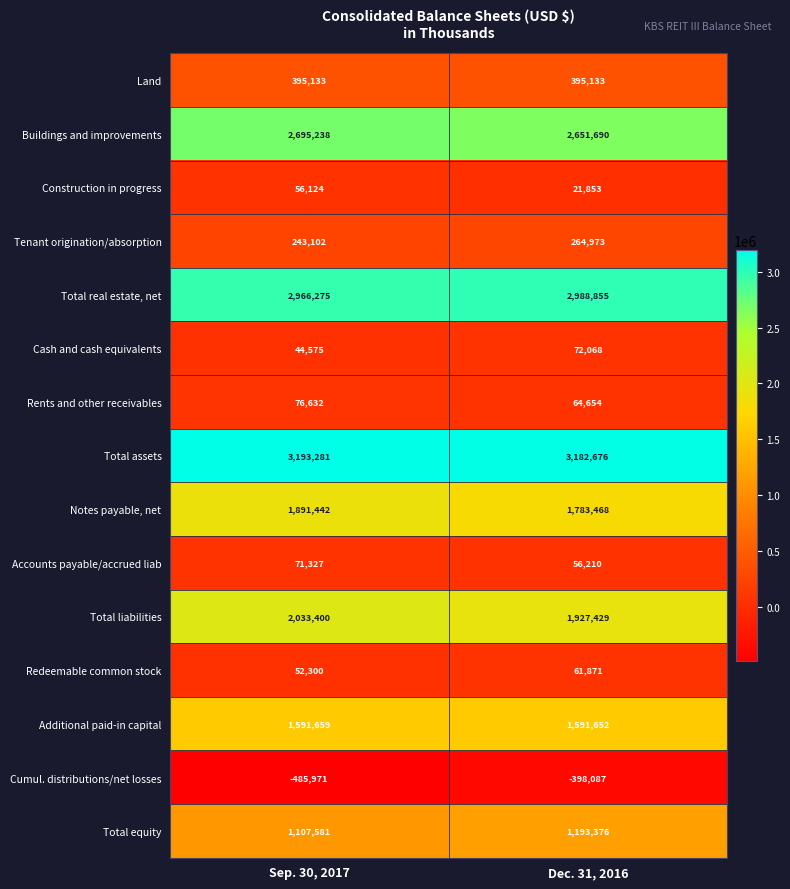

How many series are shown in this chart?

15